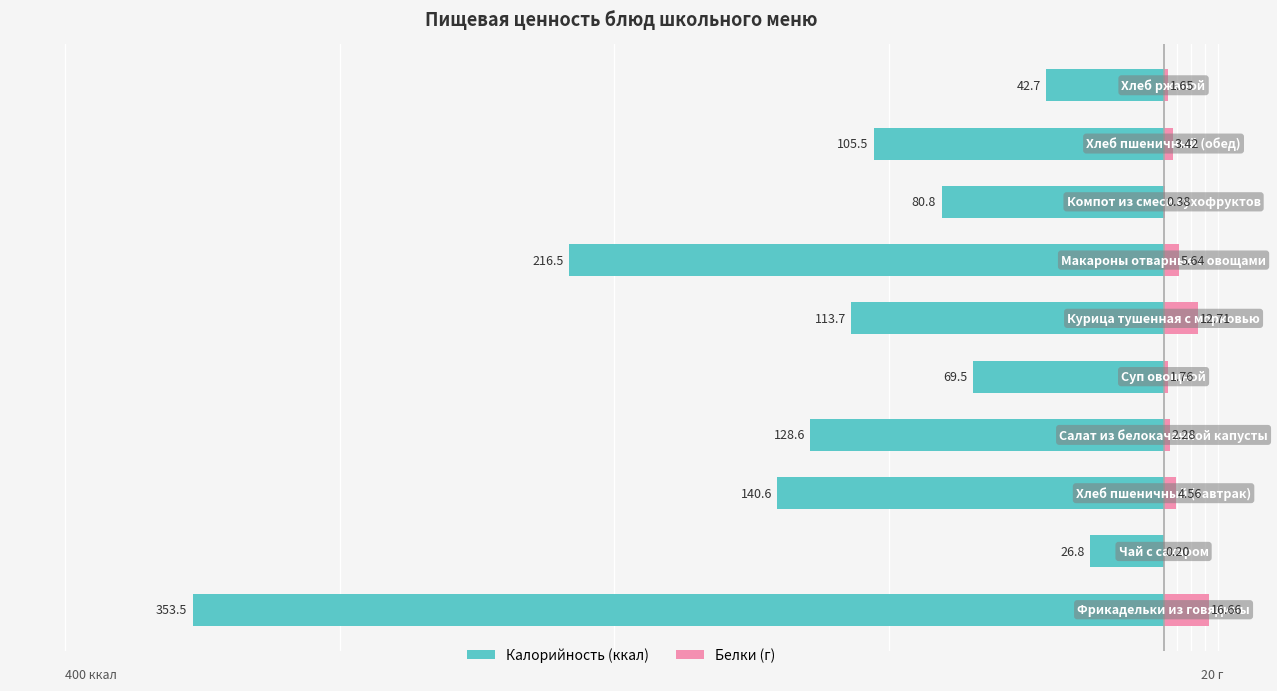

What is the value of the Белки bar at the 5th from the left?

1.8